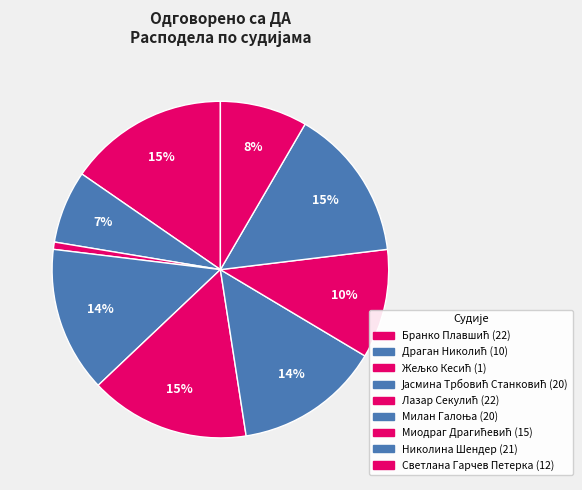

To the nearest percent, what is the difference between the largest and smallest slice percentages?

15%